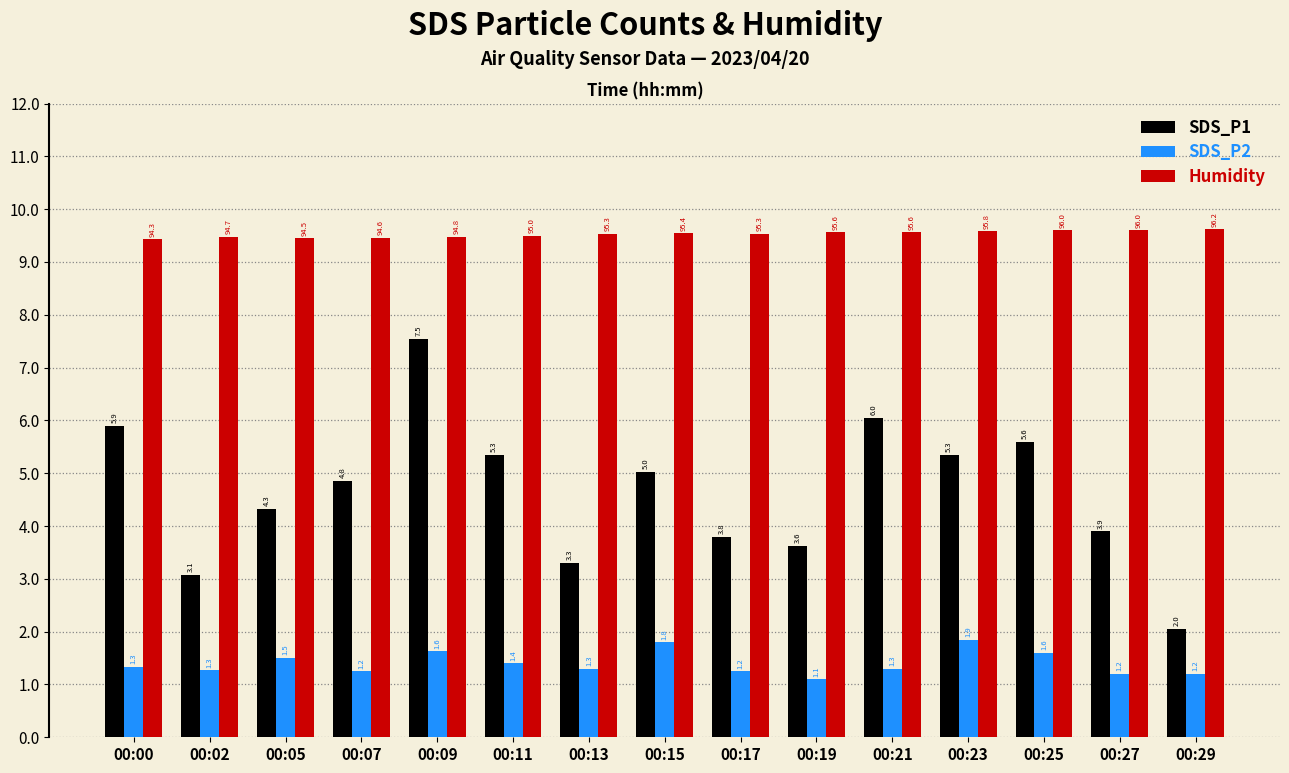

Which series has the widest spread of values?

SDS_P1